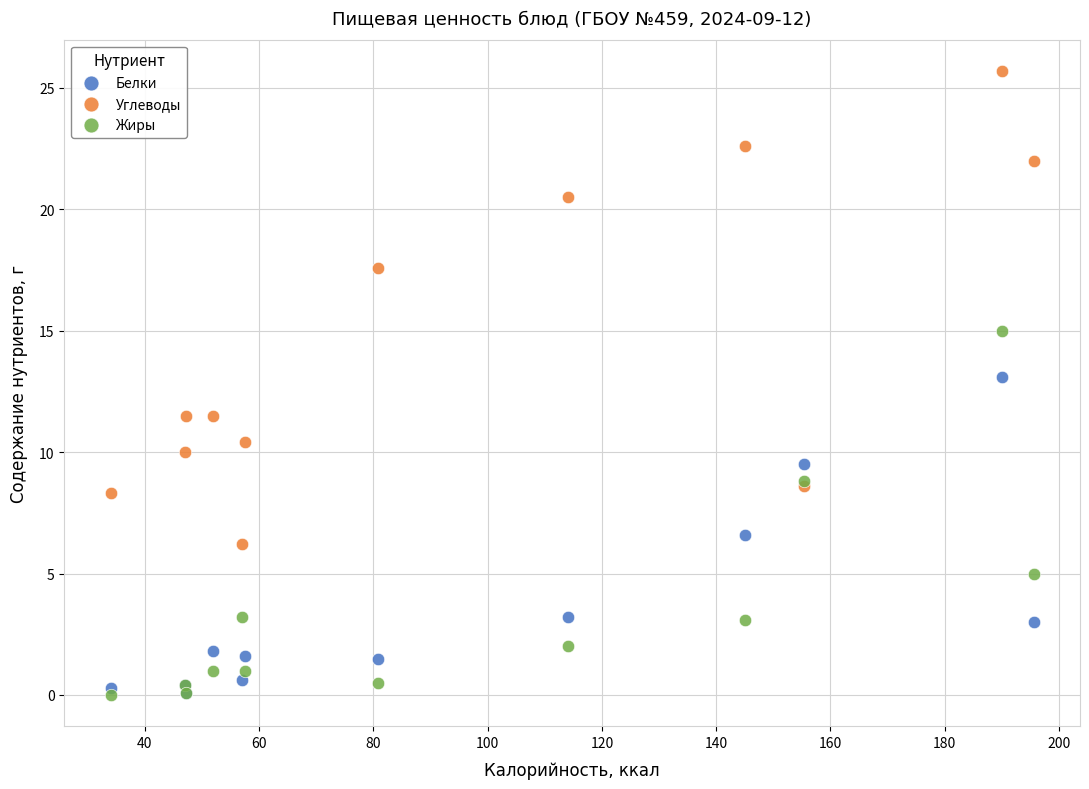

Which series contains the highest Y value?

Углеводы